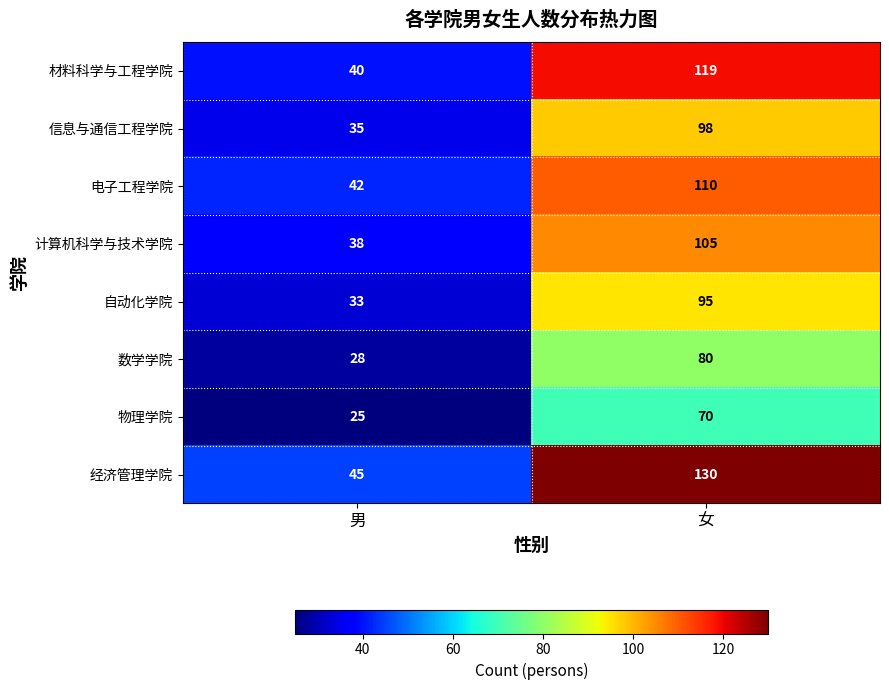

How many series are shown in this chart?

8